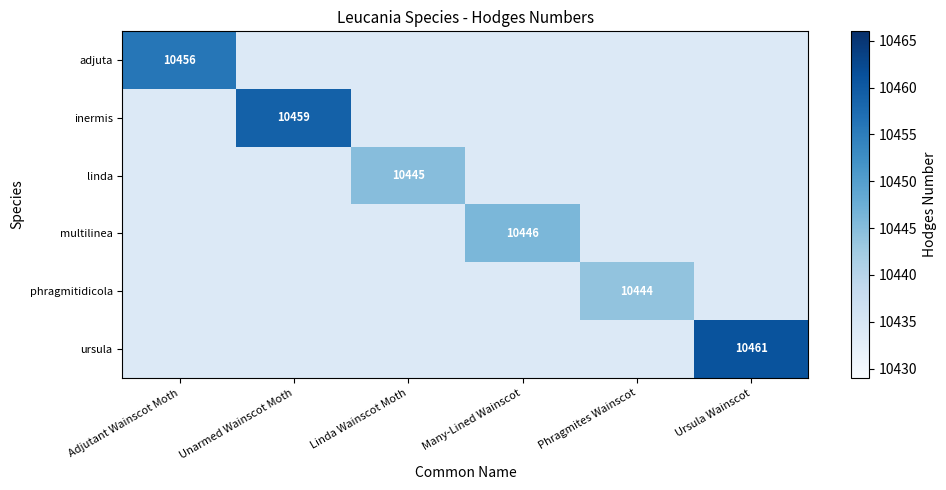

The value of linda at Linda Wainscot Moth is 10445. True or false?

True